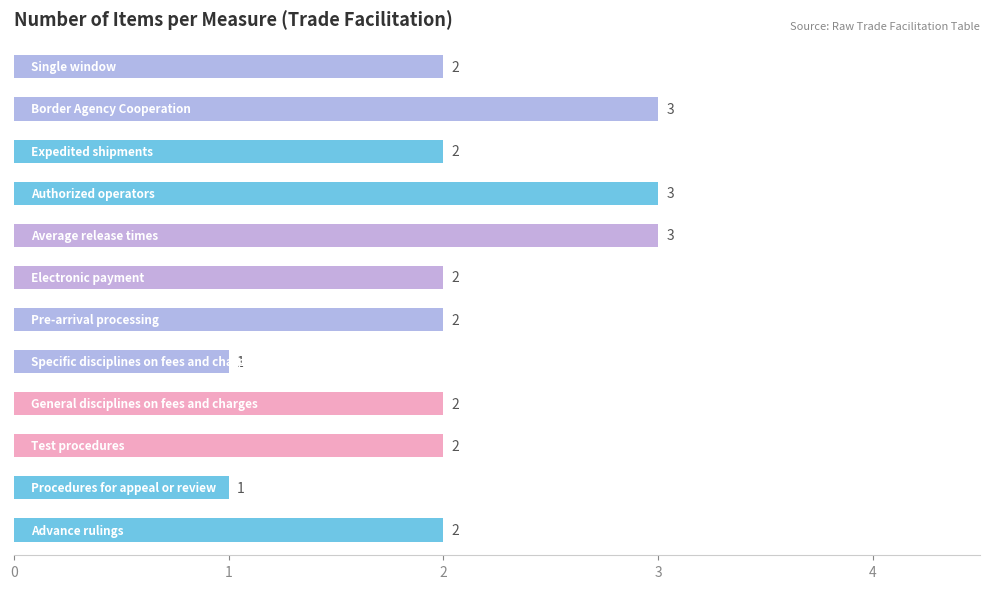

What is the maximum value shown in the chart?

3